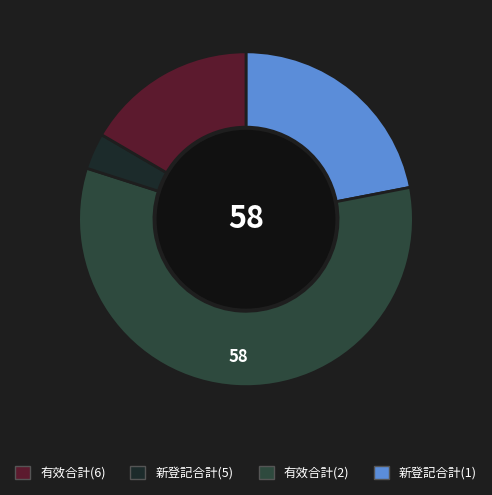

Is there any slice that represents more than half of the pie?

Yes